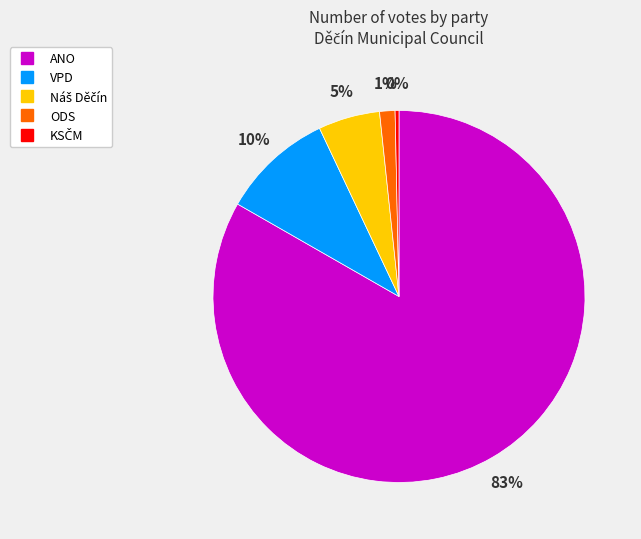

To the nearest percent, what percentage of the pie is VPD?

10%